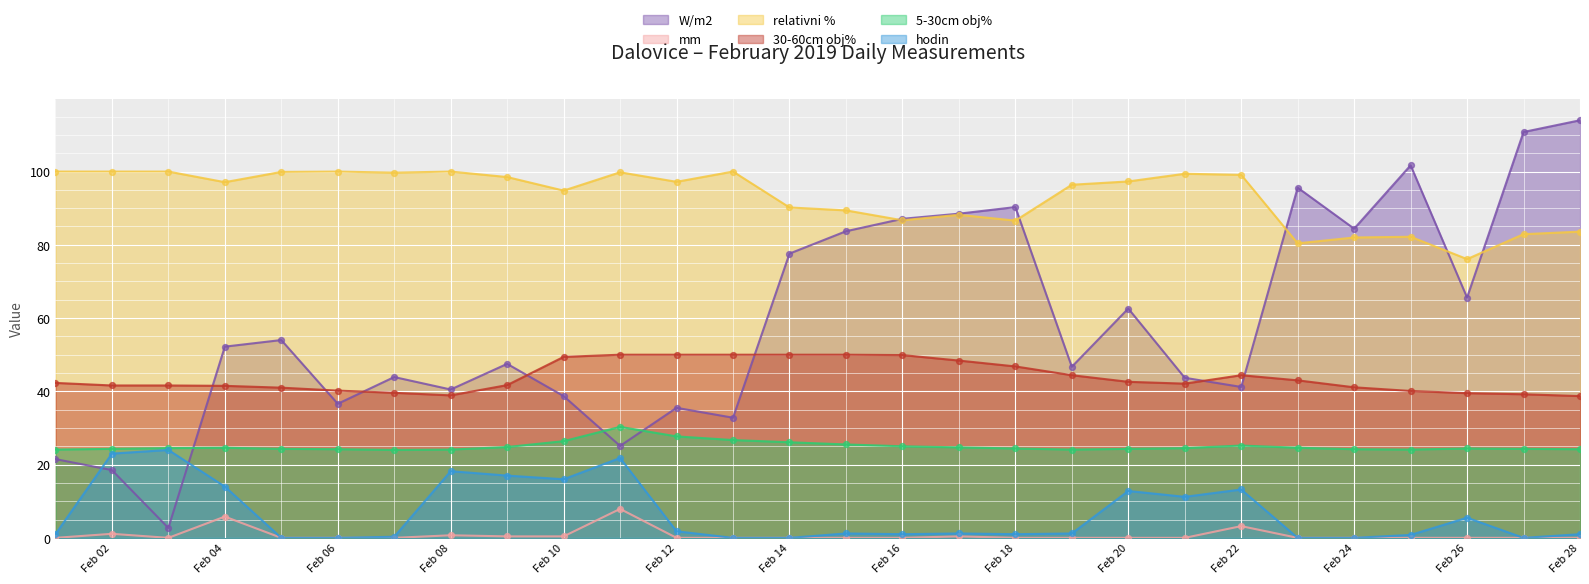

Which series has the largest total across all categories?

relativni %